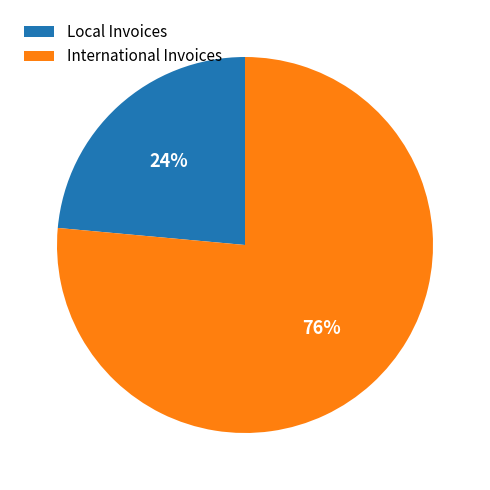

What is the ratio of the value at Local Invoices to the value at International Invoices?

0.3